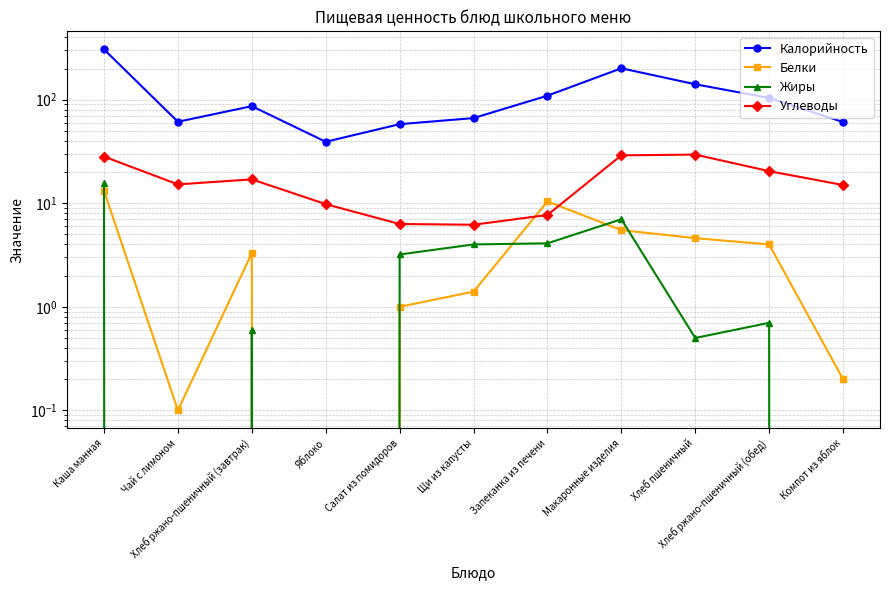

What is the value of the Углеводы point at the 9th from the left?

29.5